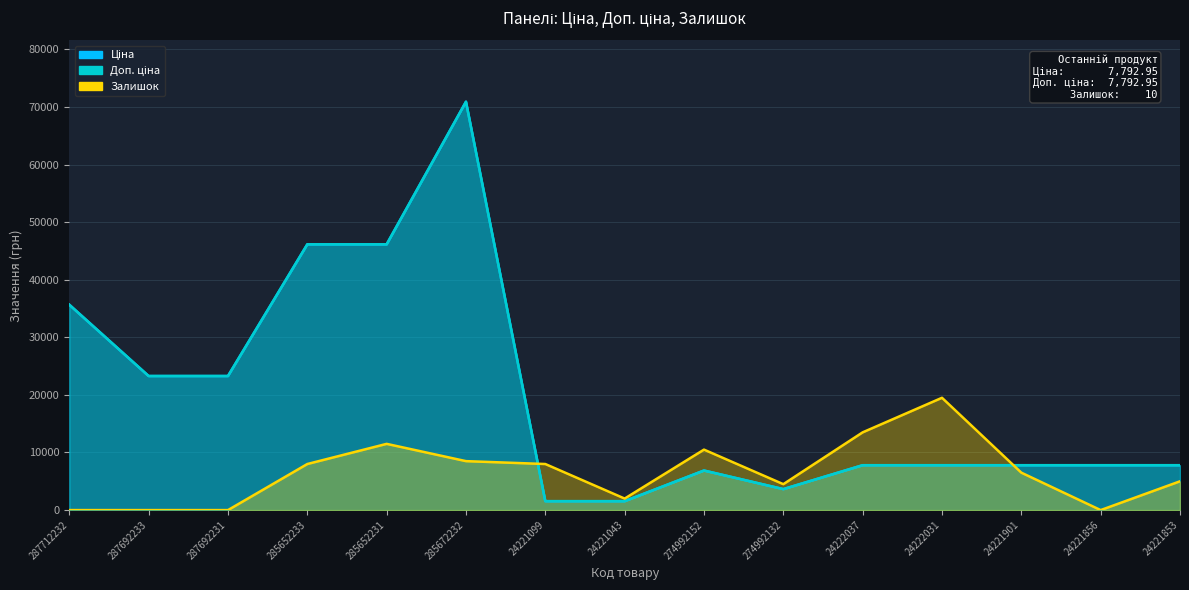

What is the maximum value shown in the chart?

70906.0